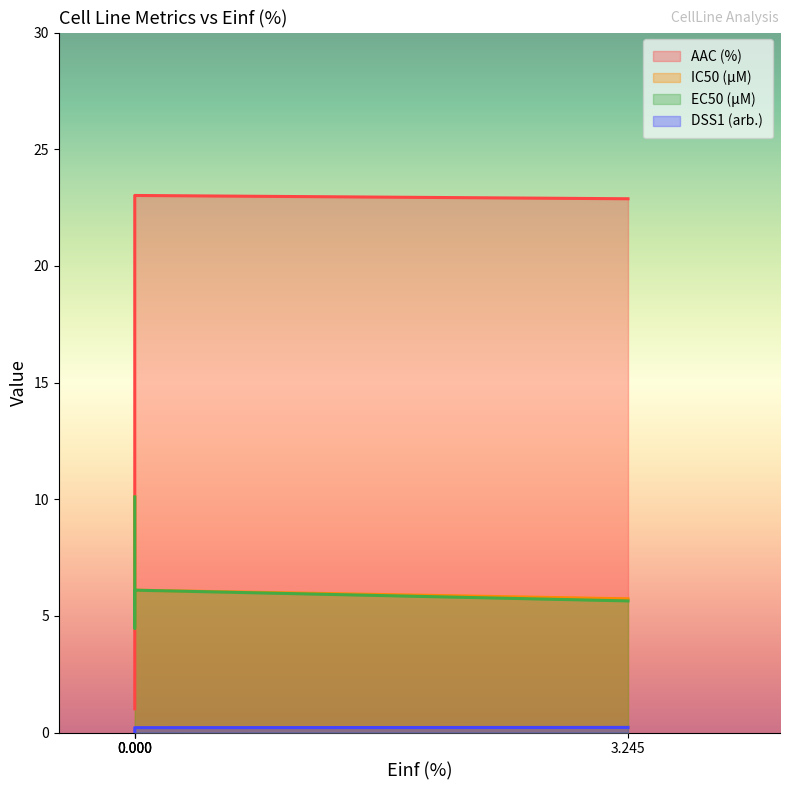

Which series has the largest total across all categories?

AAC (%)